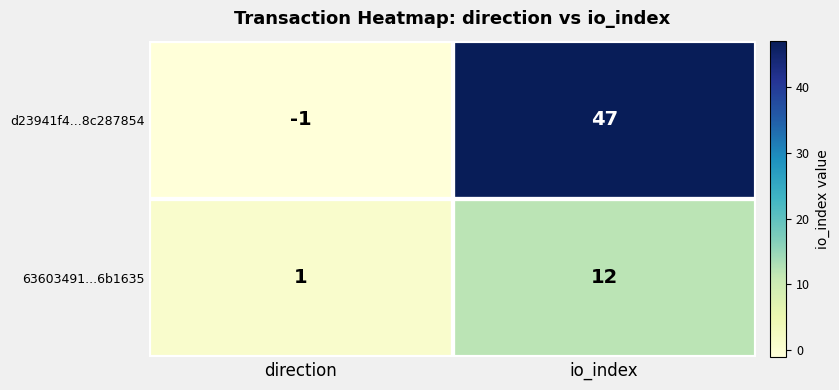

Read the 63603491...6b1635 value at io_index.

12